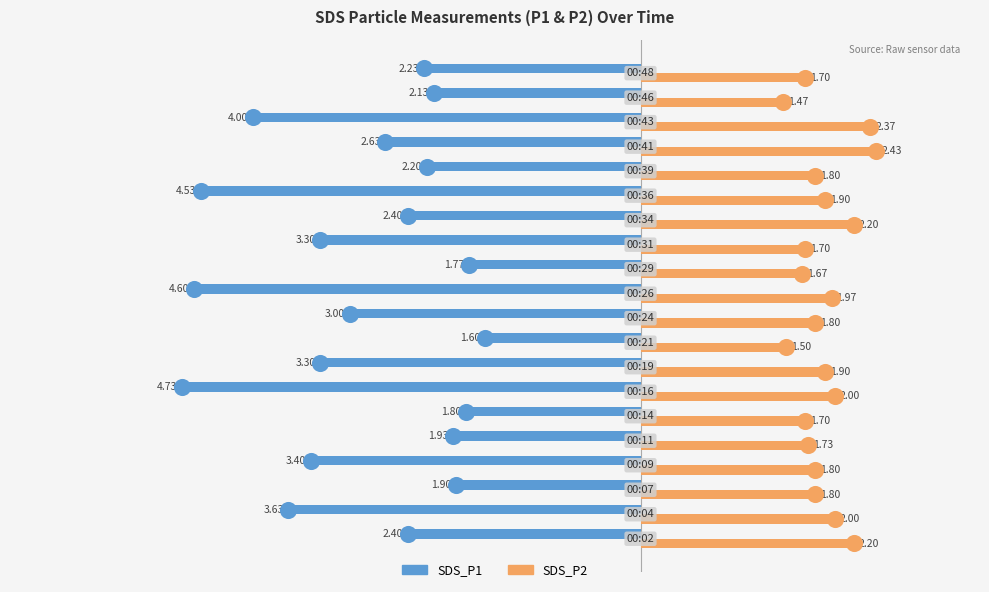

Which series has the largest range (max minus min)?

SDS_P1